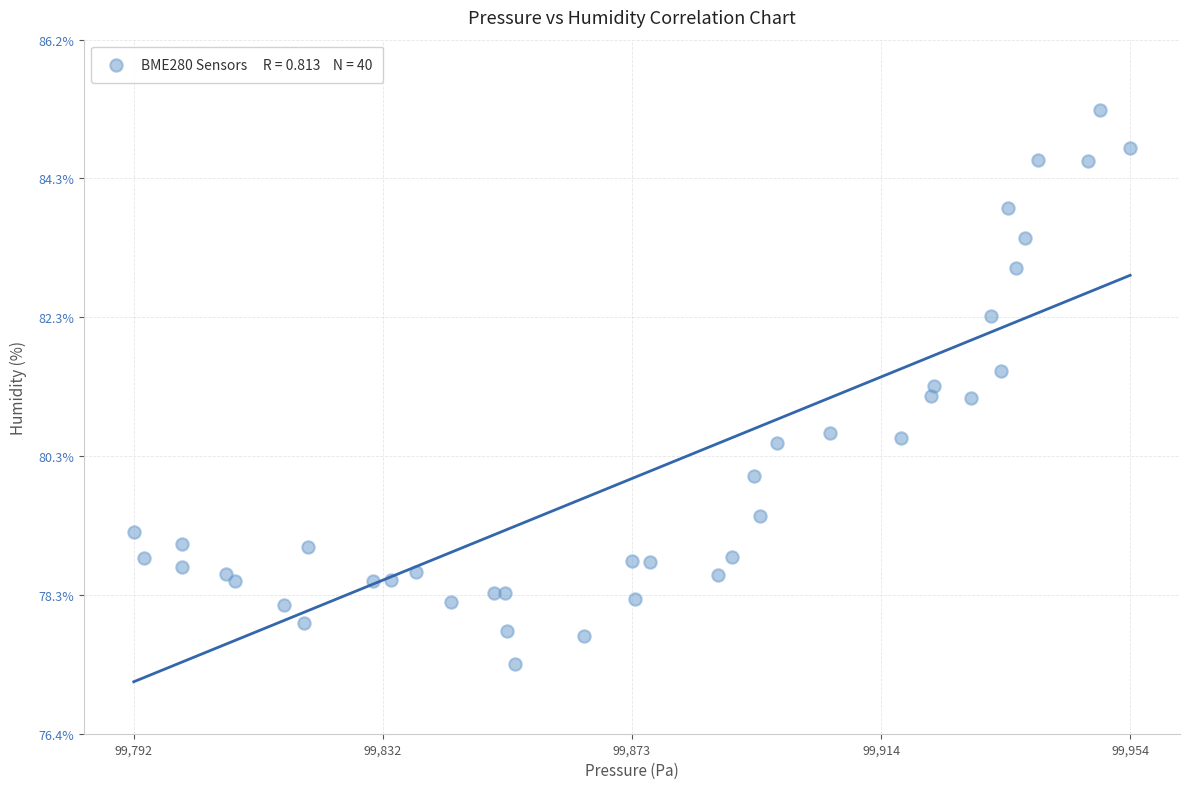

What is the range of Y values (max minus min)?

7.9